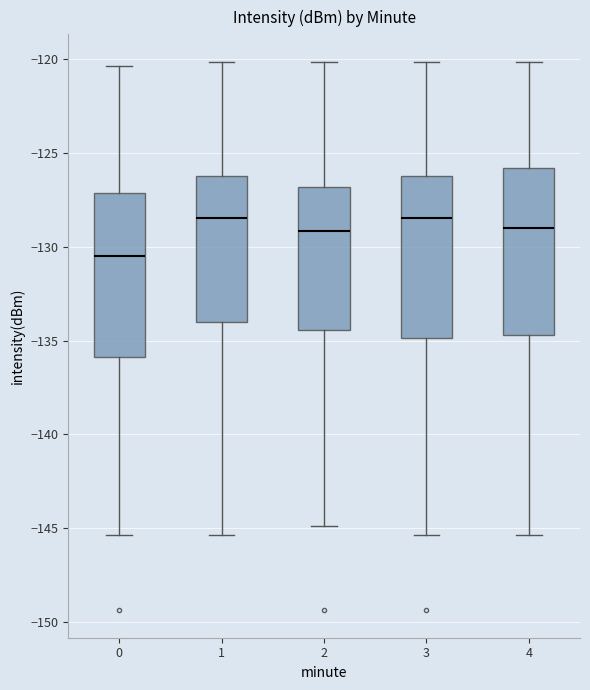

Reading left to right, transcribe this box plot: for each box, give where its median line is, the range the box spans, and where its two whiskers end, as read against the y-axis. The values are not printed on the chart, so give them approximately, as read against the axis.

0: median -130.5, box -136.0 to -127.0, whiskers -145.5 to -120.5
1: median -128.5, box -134.0 to -126.0, whiskers -145.5 to -120.0
2: median -129.0, box -134.5 to -127.0, whiskers -145.0 to -120.0
3: median -128.5, box -135.0 to -126.0, whiskers -145.5 to -120.0
4: median -129.0, box -134.5 to -126.0, whiskers -145.5 to -120.0